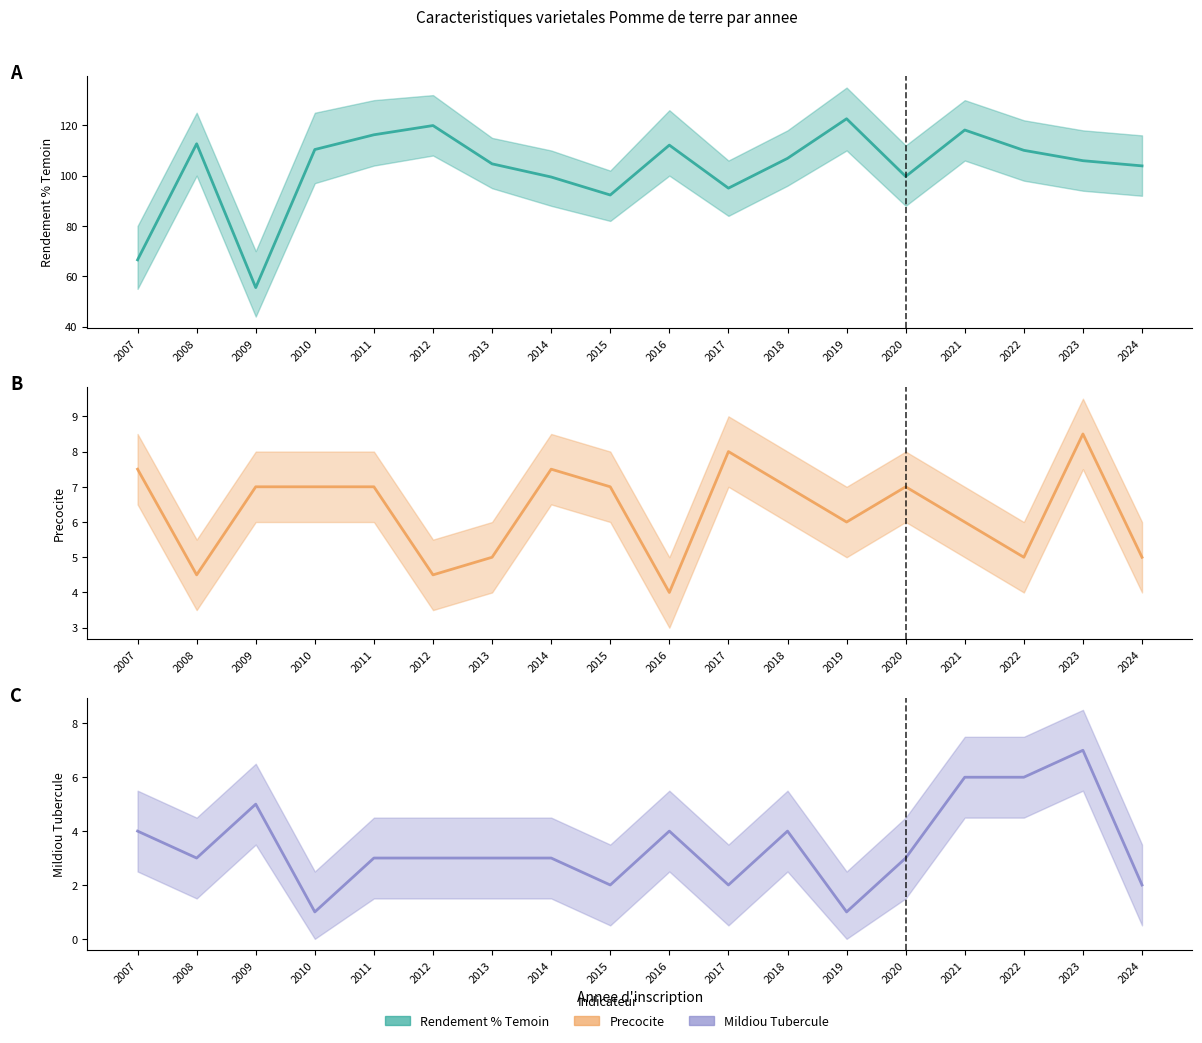

Which series has the largest range (max minus min)?

Rendement % Temoin